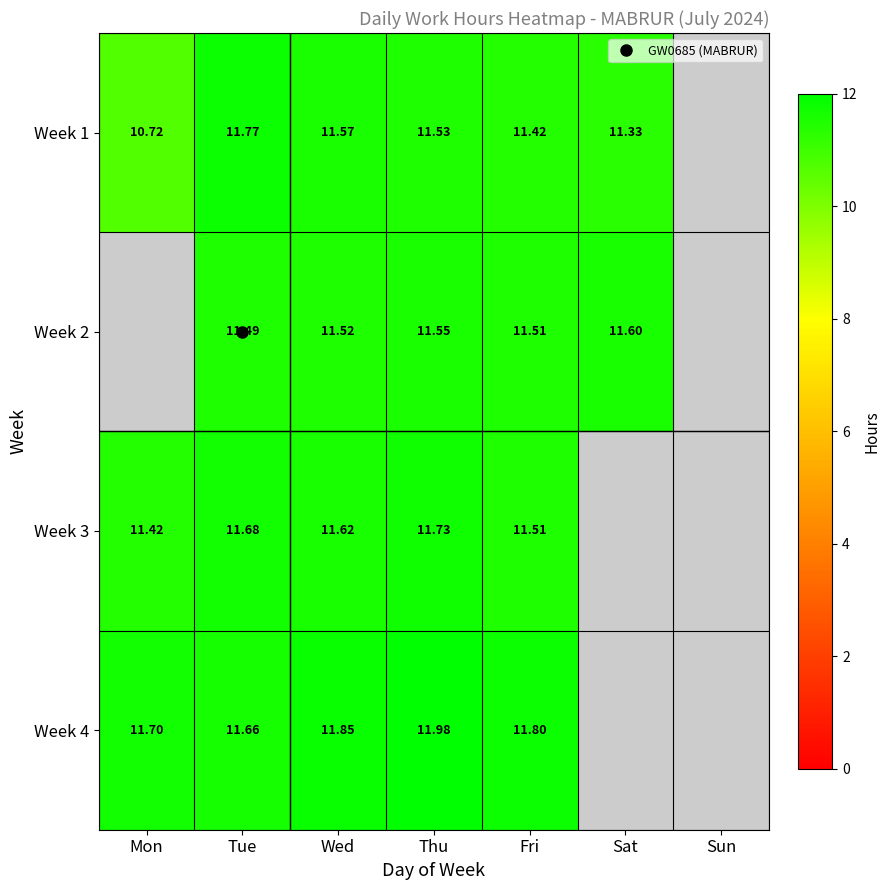

Rank the series at Wed from highest to lowest value.

Week 4, Week 3, Week 1, Week 2